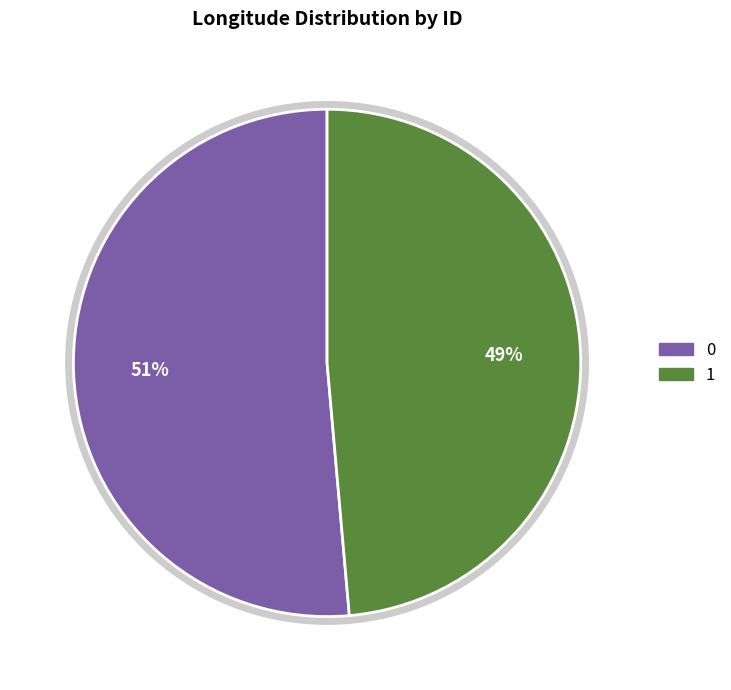

What percentage is the 0 slice, to the nearest percent?

51%